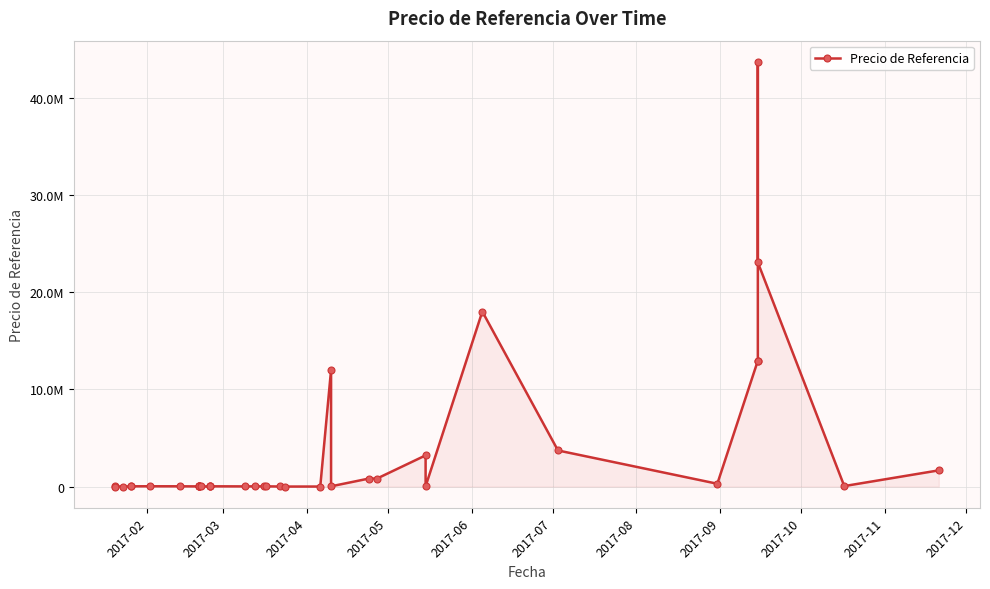

True or false: the data shows 20501.8 at 14.

False